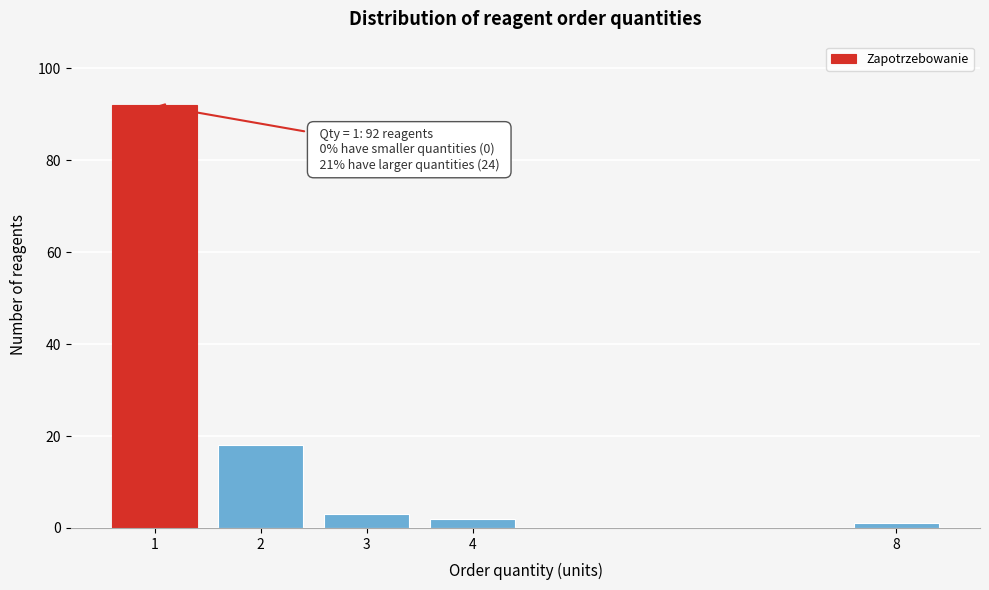

Reading left to right, what are all the values shown in this chart?

1=92	2=18	3=3	4=2	8=1